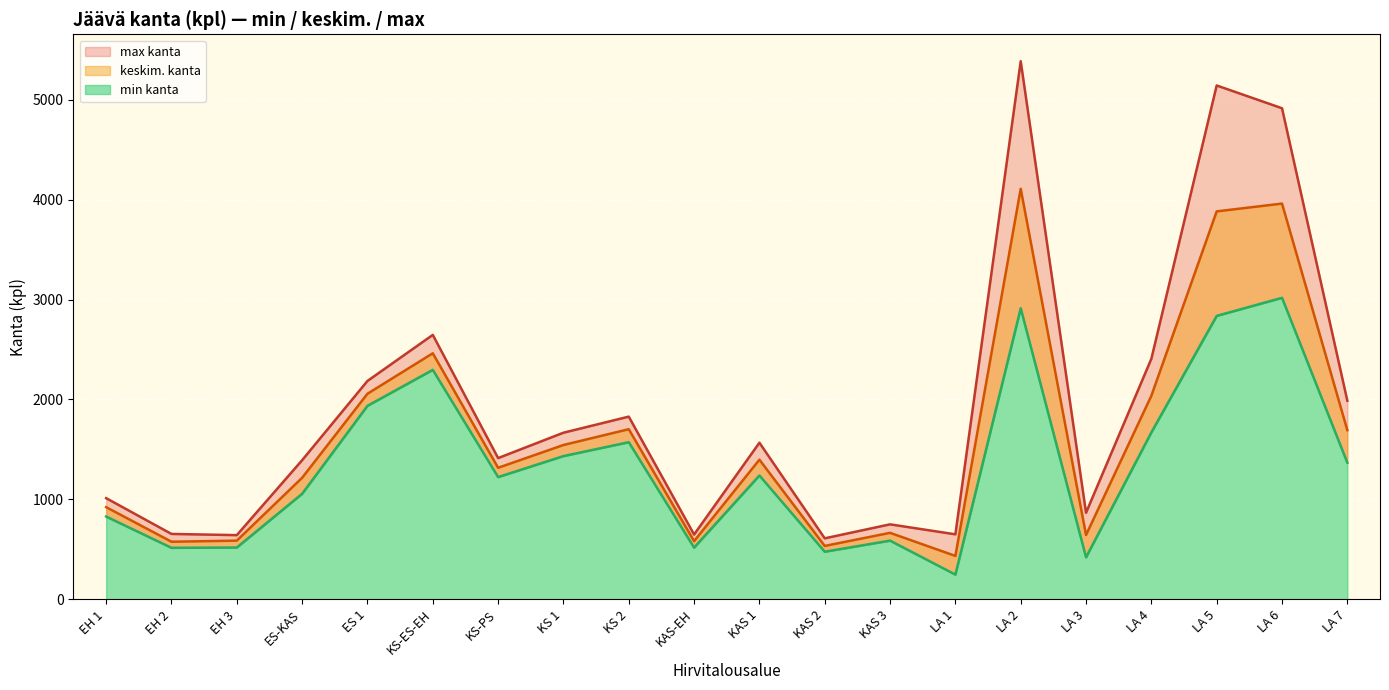

At which category does min kanta reach its first local valley?

EH 2